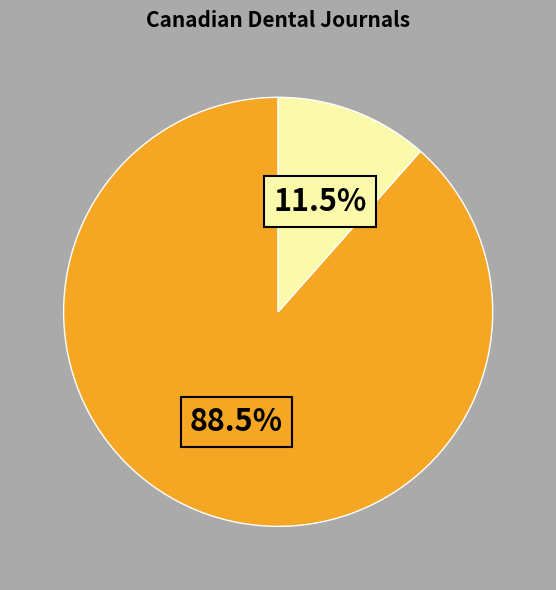

Is there any slice that represents more than half of the pie?

Yes